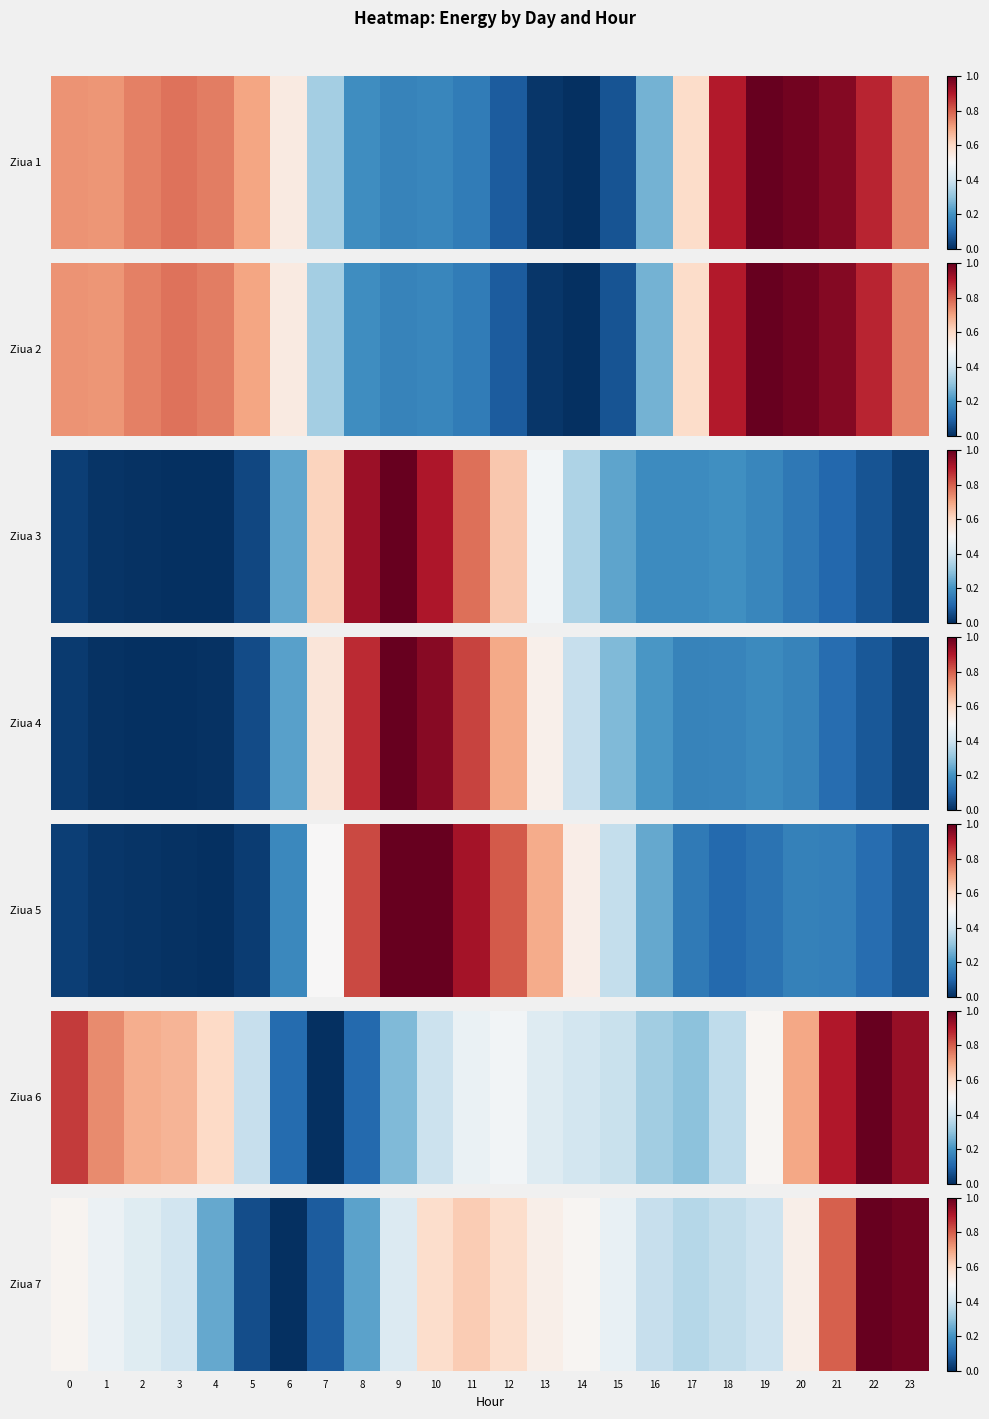

What value does the data have at 22?

1.0